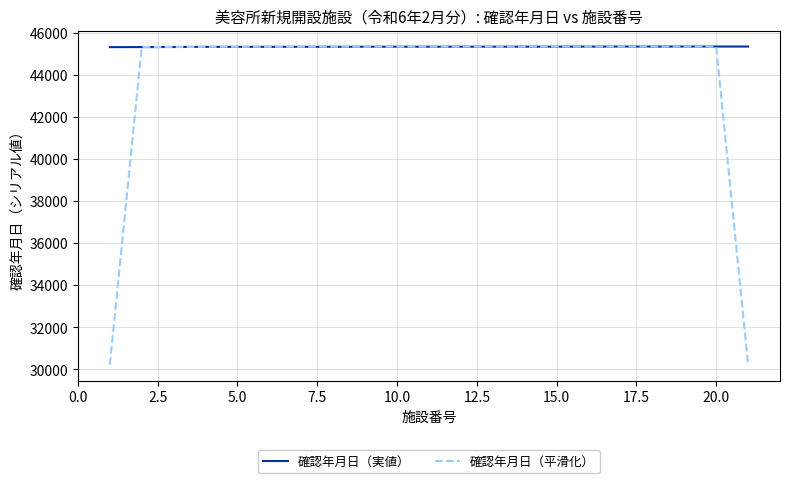

Rank the series by their average value, from lowest to highest.

確認年月日（平滑化）, 確認年月日（実値）